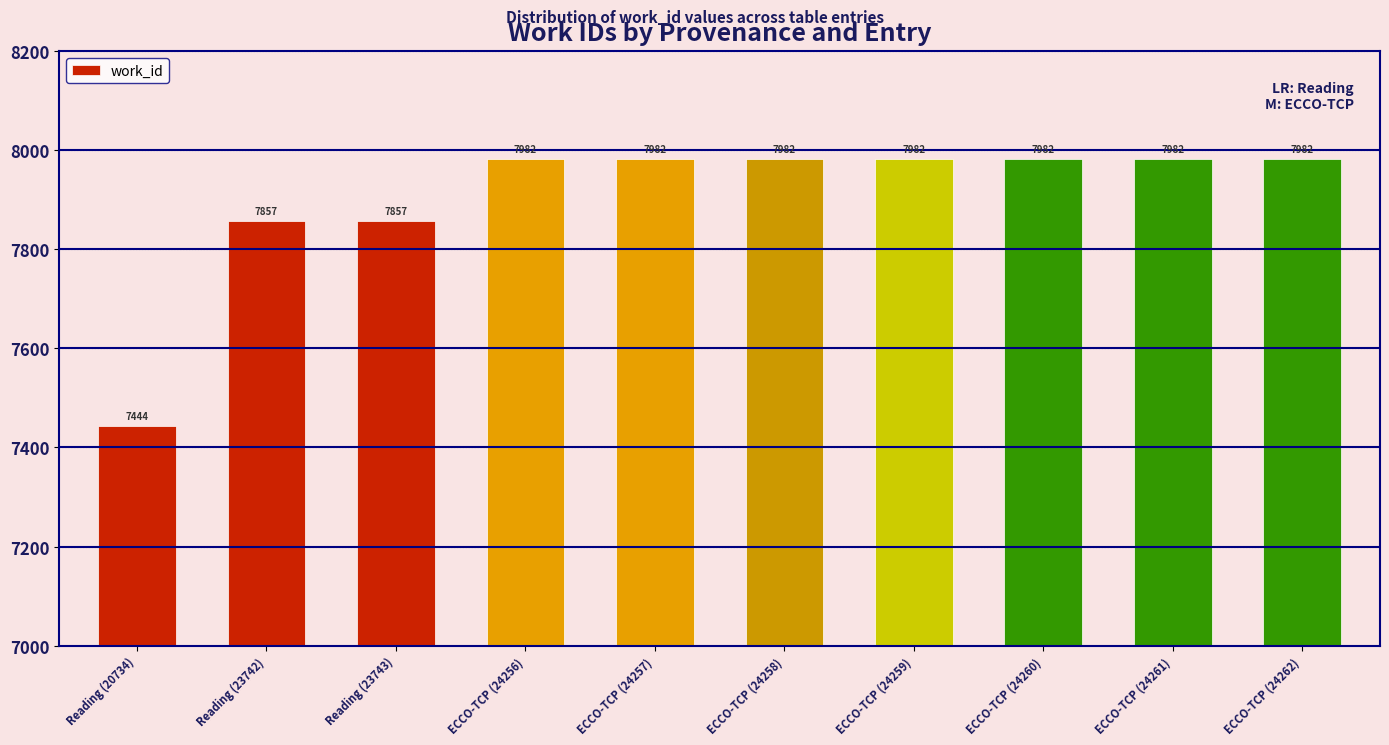

What is the label of the 9th bar from the right?

Reading (23742)